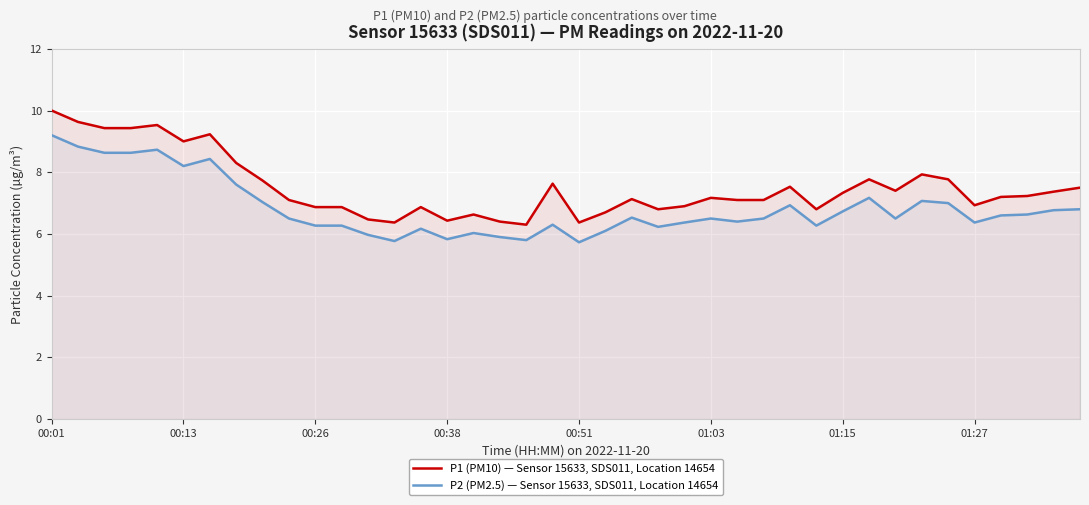

What is the label of the 30th point from the left?

29